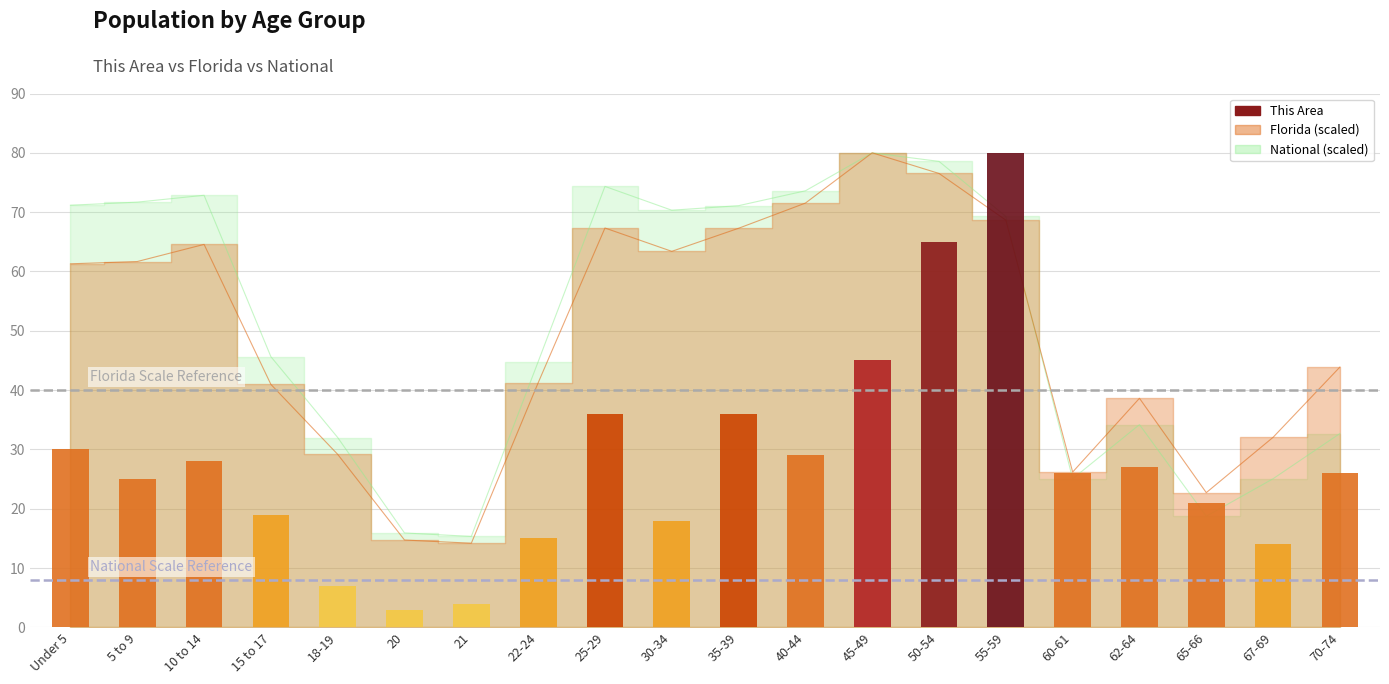

Rank the categories by Florida value from lowest to highest.

21, 20, 65-66, 60-61, 18-19, 67-69, 62-64, 15 to 17, 22-24, 70-74, Under 5, 5 to 9, 30-34, 10 to 14, 35-39, 25-29, 55-59, 40-44, 50-54, 45-49